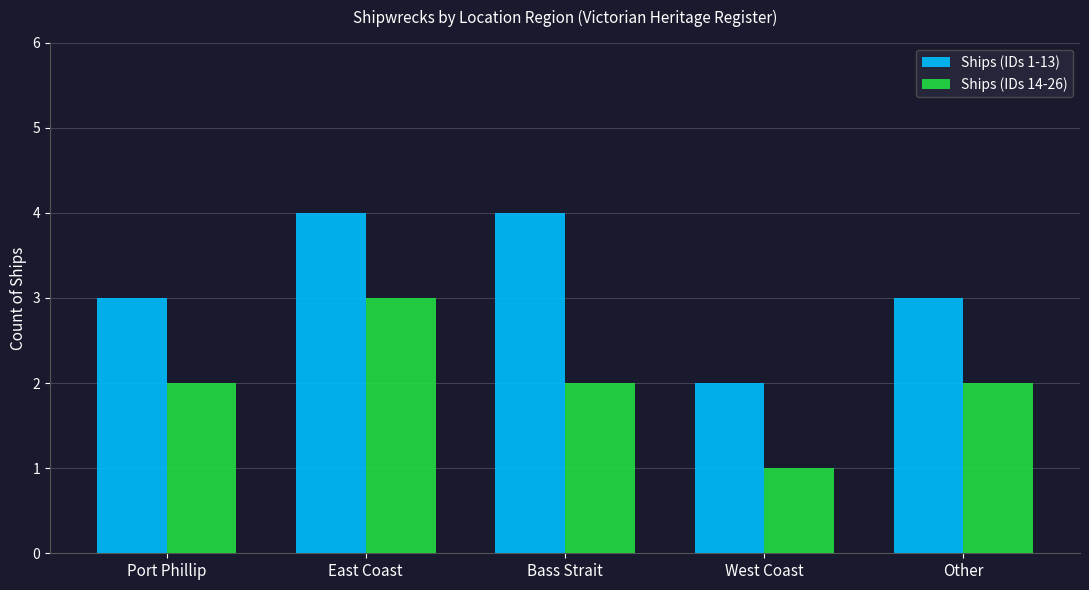

Reading left to right, list all the values displayed in this chart.

Ships (IDs 1-13): 3	4	4	2	3
Ships (IDs 14-26): 2	3	2	1	2